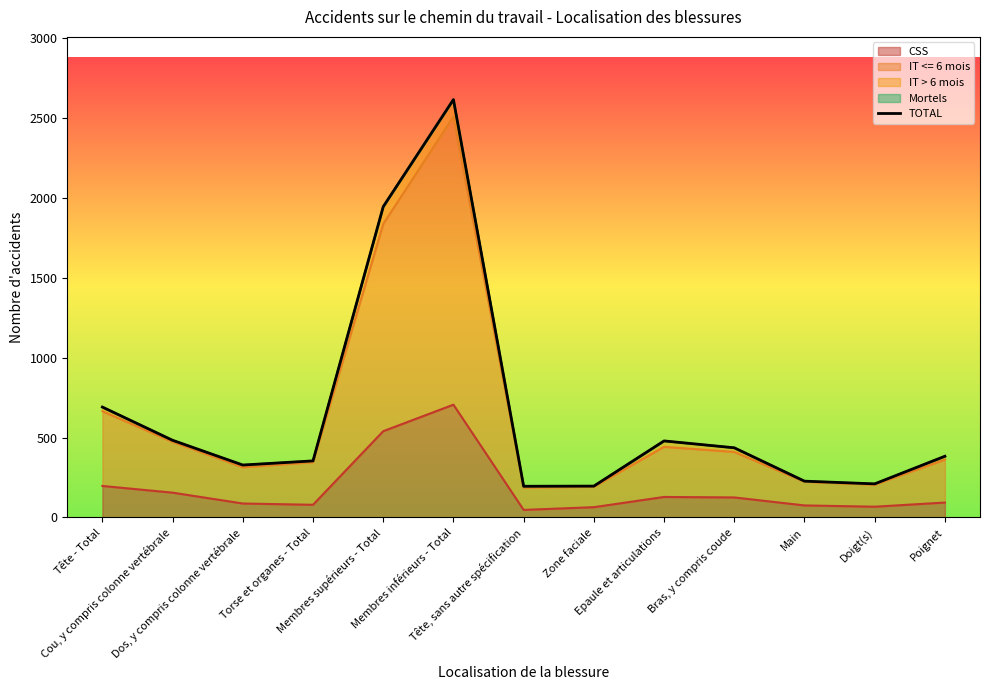

True or false: the data shows 383 at Poignet.

True